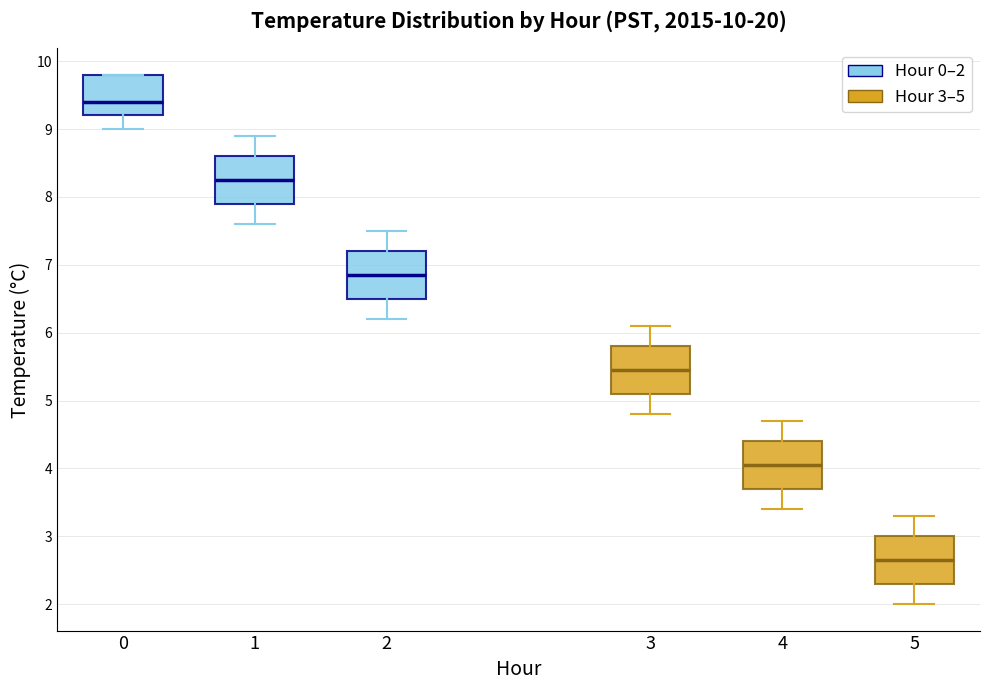

Which box has the lowest median line?

5